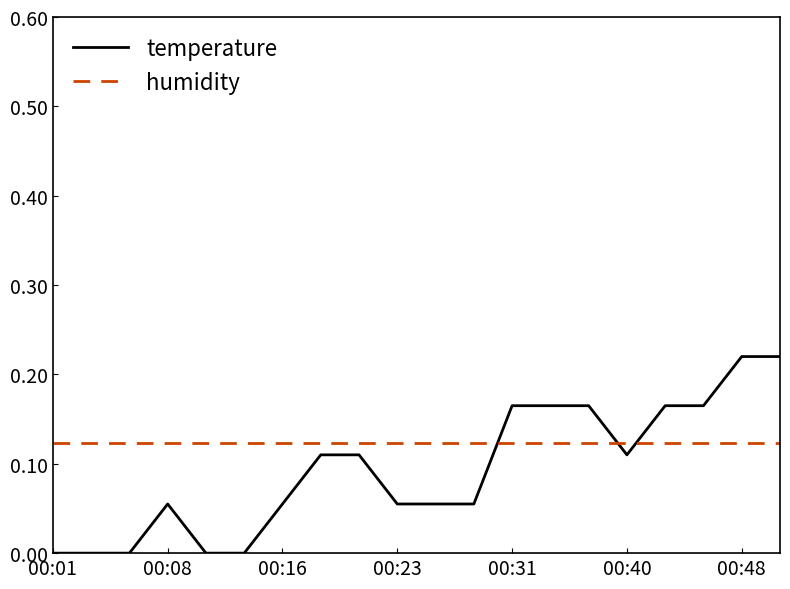

How many temperature values are between 0 and 1?

20